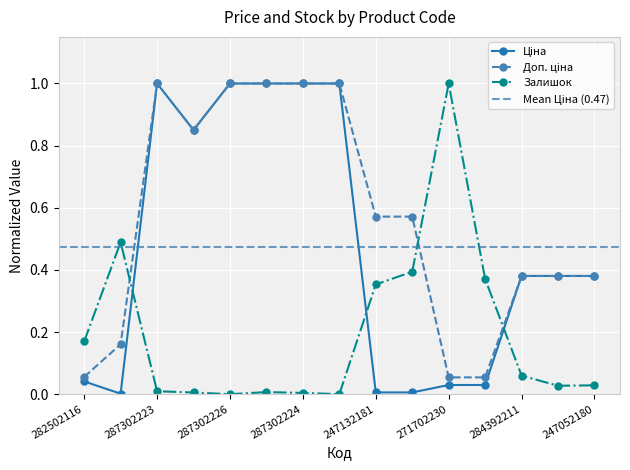

Rank the series by their average value, from lowest to highest.

Залишок, Ціна, Доп. ціна